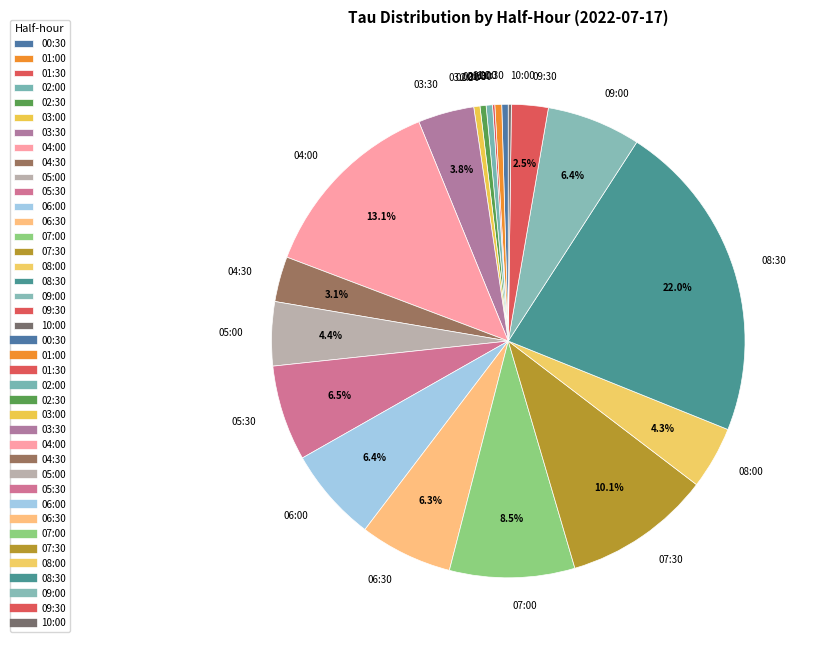

To the nearest percent, what is the difference between the largest and smallest slice percentages?

22%